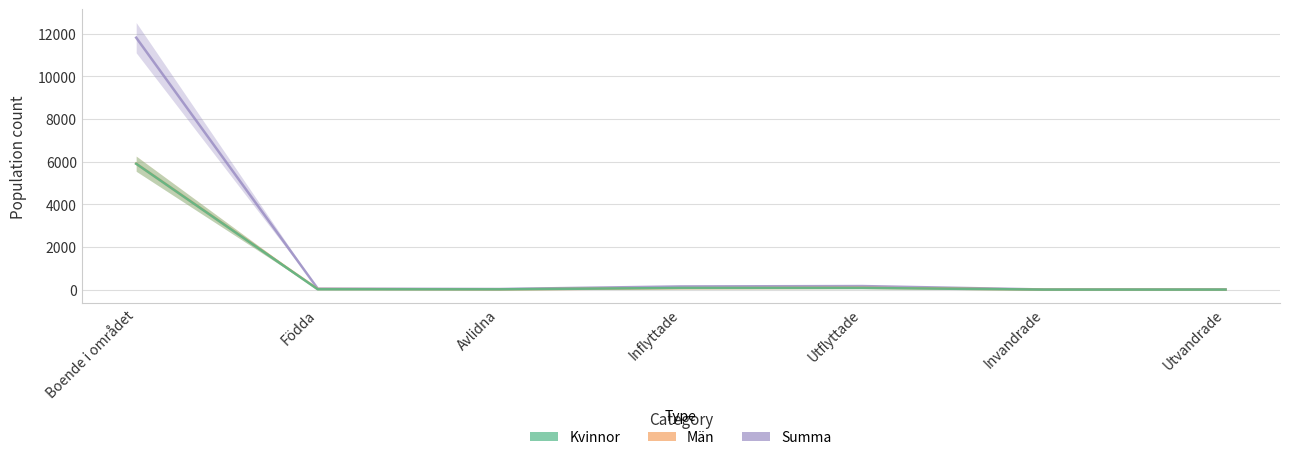

At how many categories does at least one series exceed 127?

3